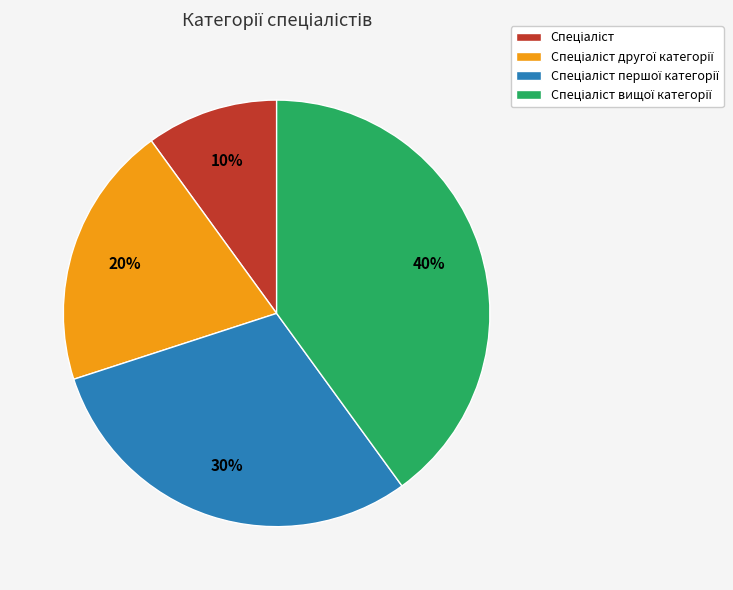

Is there any slice that represents more than half of the pie?

No